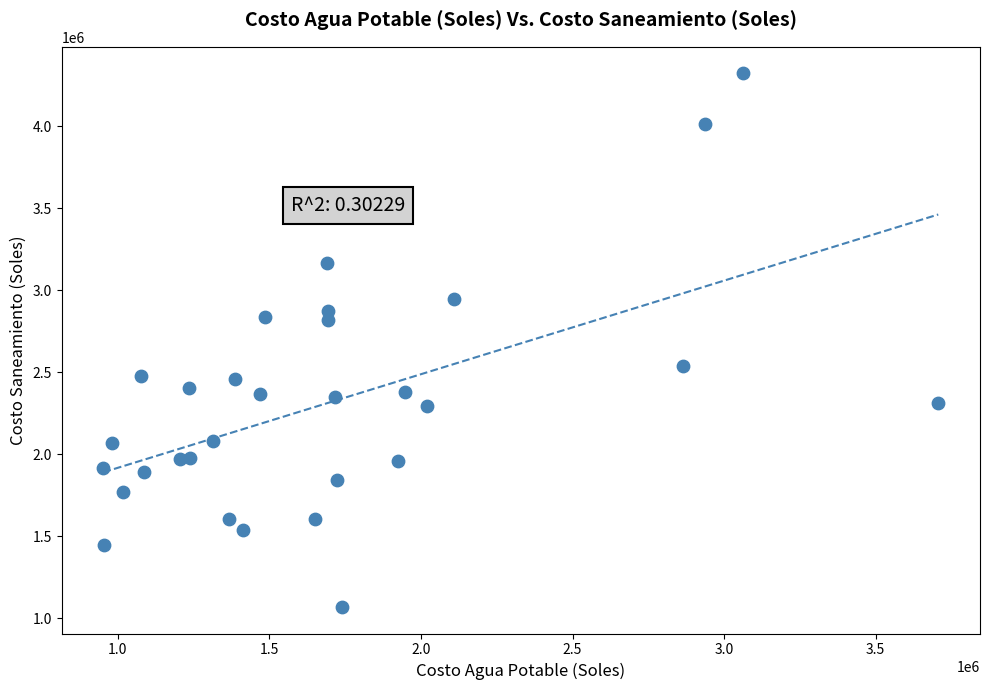

What is the range of X values (max minus min)?

2754785.7